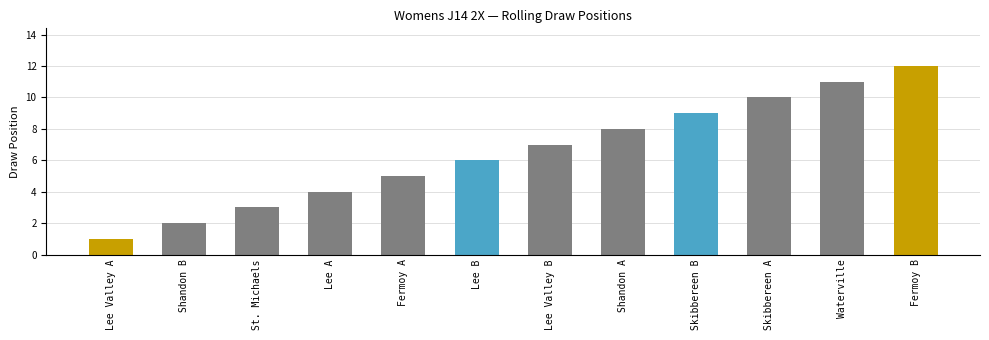

The value at Lee Valley B is 7. True or false?

True